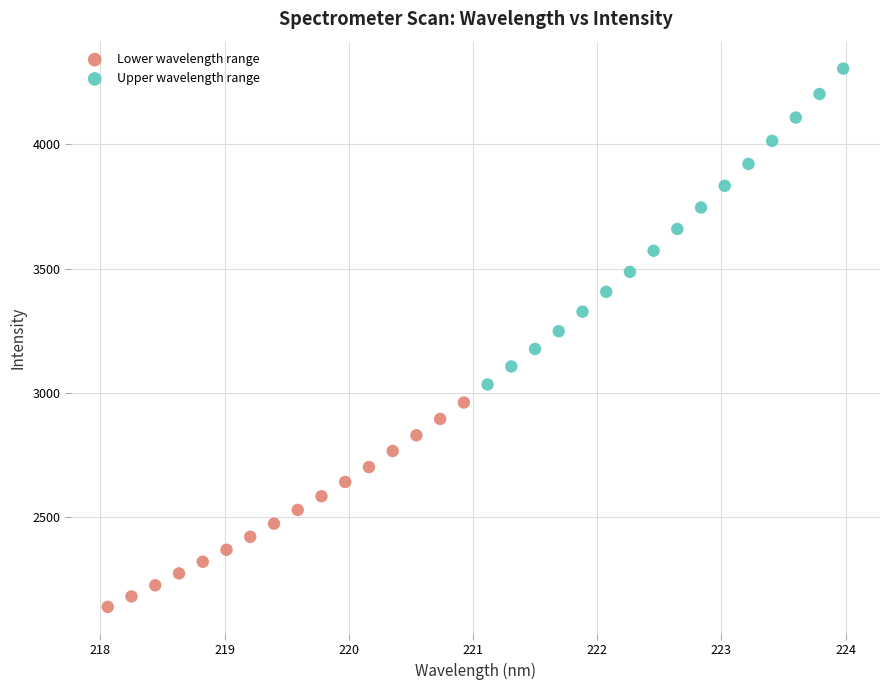

Which series contains the lowest Y value?

Lower wavelength range